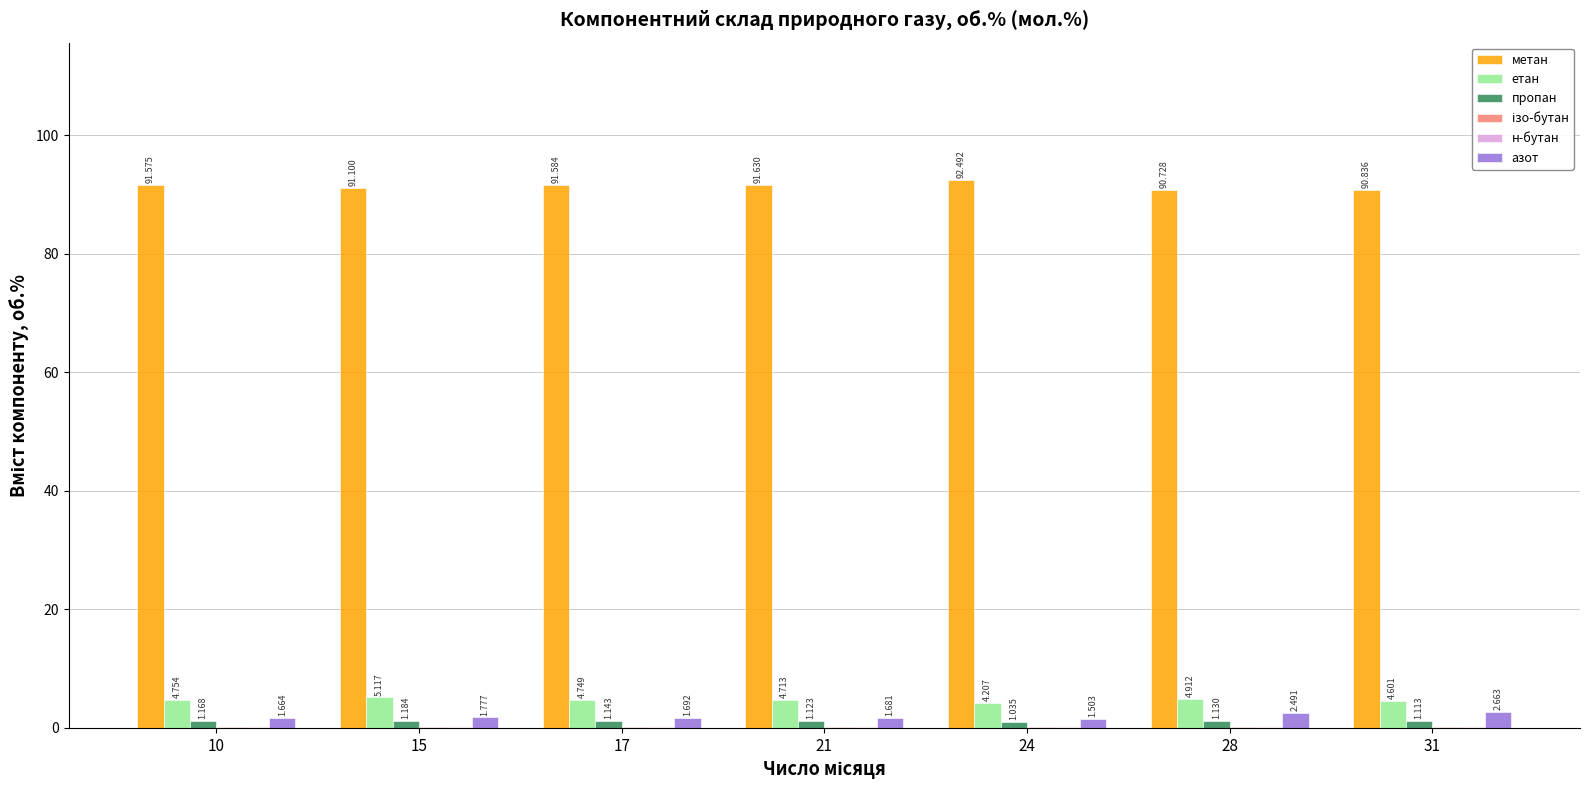

Which series has the largest total across all categories?

метан